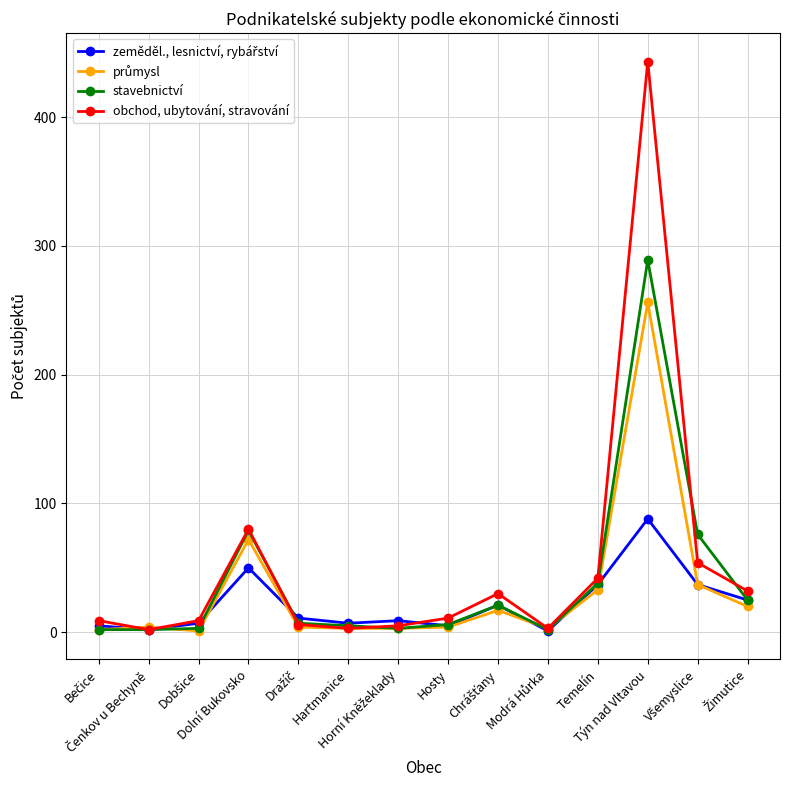

What is the label of the 4th point from the left?

Dolní Bukovsko